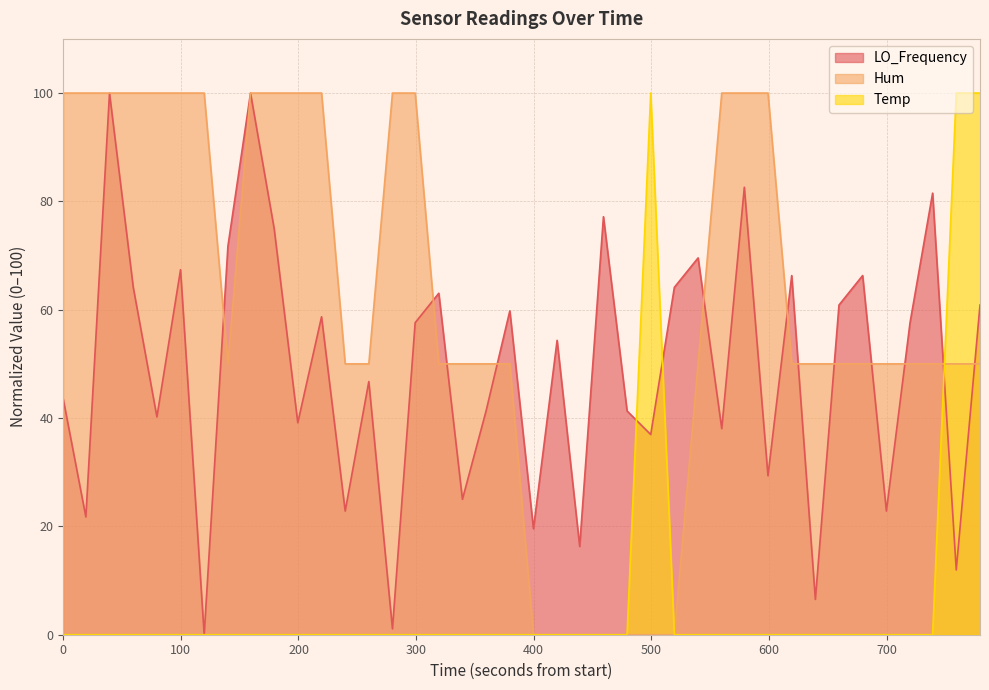

True or false: Temp has more than 1 points higher than both neighbors.

False